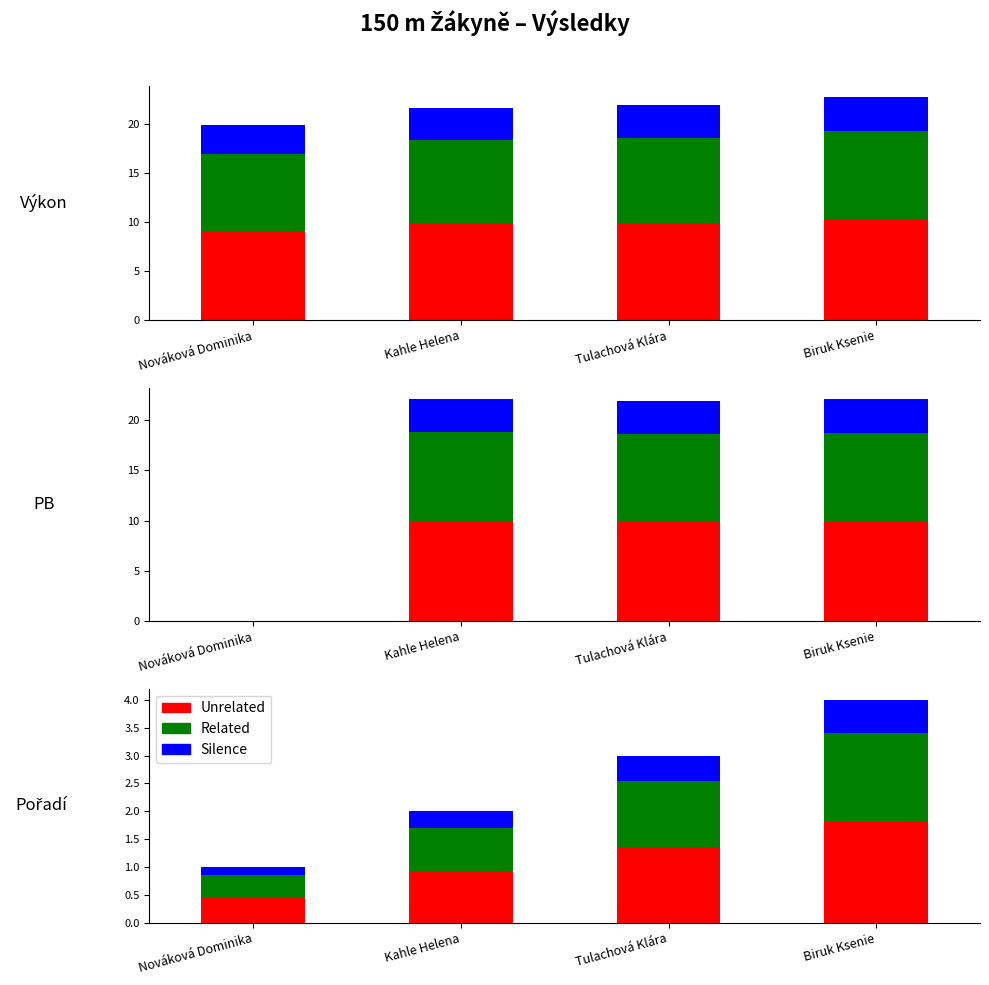

True or false: Silence has a value of 0.3 at Kahle Helena.

True